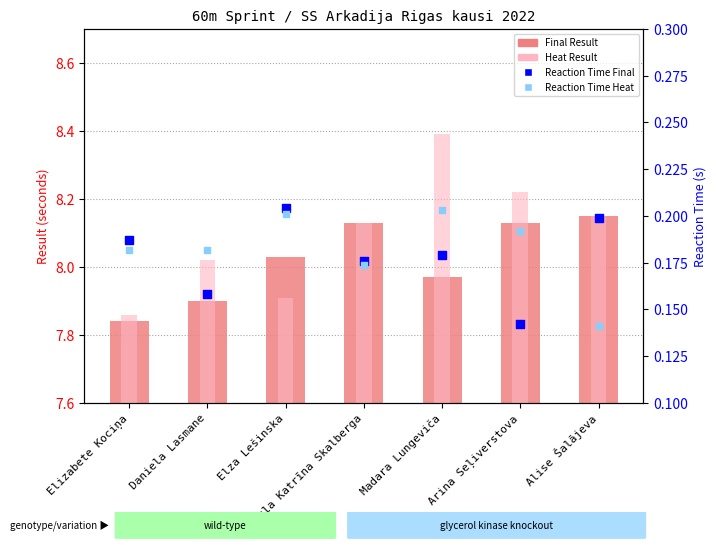

What is the total value across all series at Daniela Lasmane?

16.3